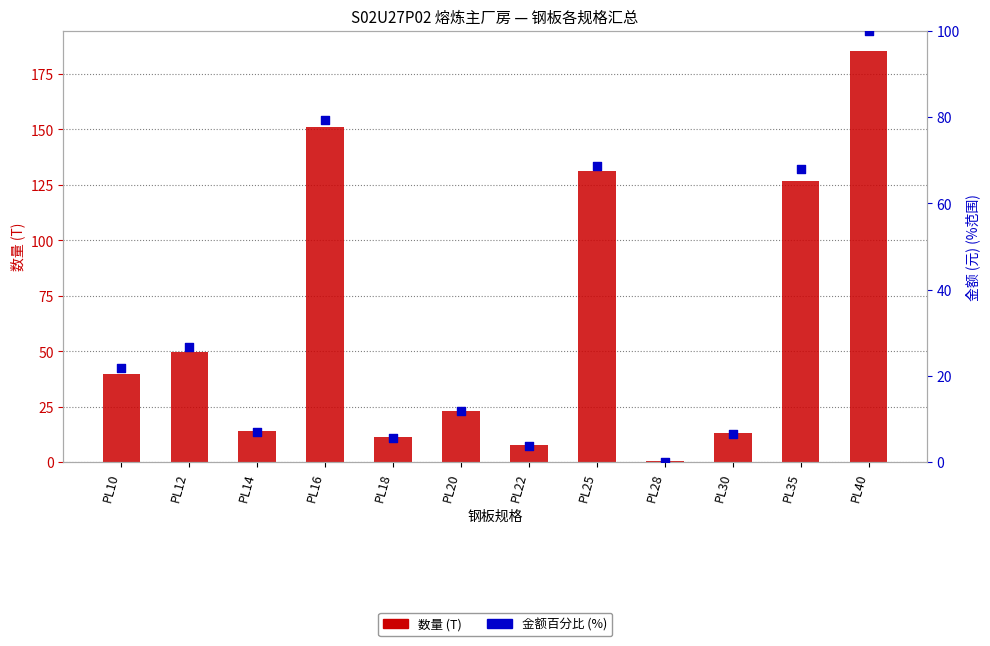

Which series contains the highest Y value?

数量 (T)